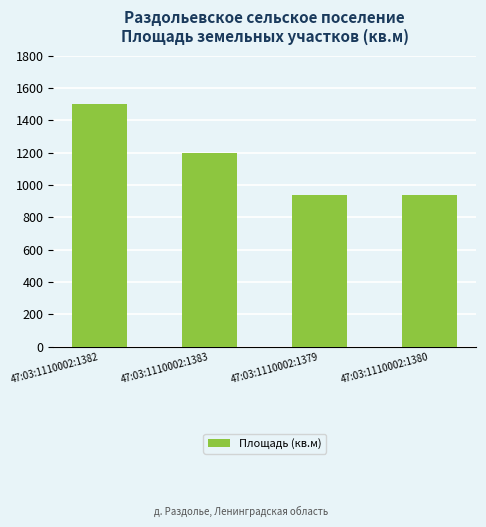

Count the number of data series in this chart.

1